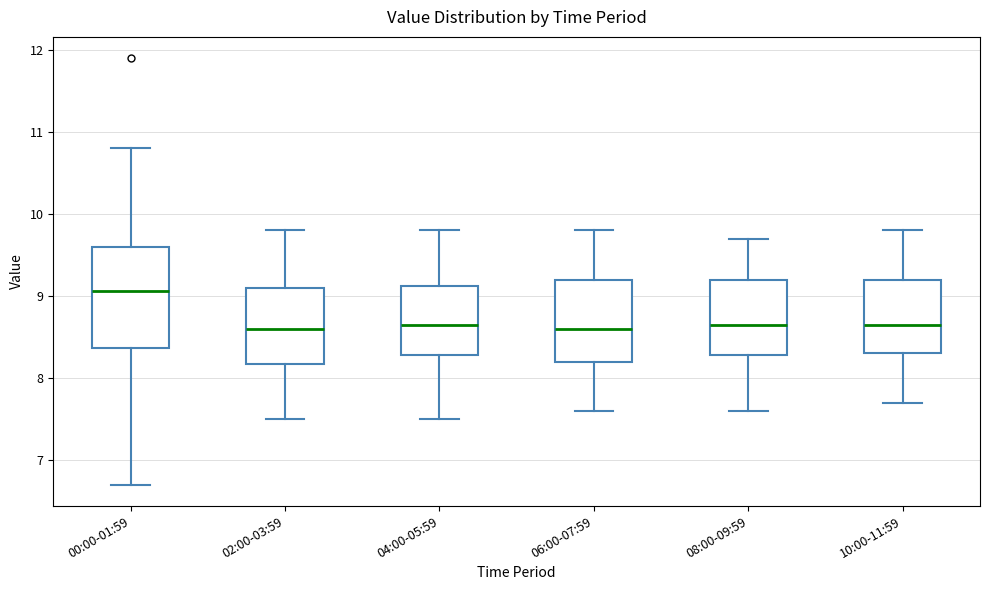

Reading left to right, read every box against the y-axis: the position of its median line, the range the box covers, and the ends of its whiskers. The values are not printed on the chart, so give them approximately, as read against the axis.

00:00-01:59: median 9.1, box 8.4 to 9.6, whiskers 6.7 to 10.8
02:00-03:59: median 8.6, box 8.2 to 9.1, whiskers 7.5 to 9.8
04:00-05:59: median 8.7, box 8.3 to 9.1, whiskers 7.5 to 9.8
06:00-07:59: median 8.6, box 8.2 to 9.2, whiskers 7.6 to 9.8
08:00-09:59: median 8.7, box 8.3 to 9.2, whiskers 7.6 to 9.7
10:00-11:59: median 8.7, box 8.3 to 9.2, whiskers 7.7 to 9.8